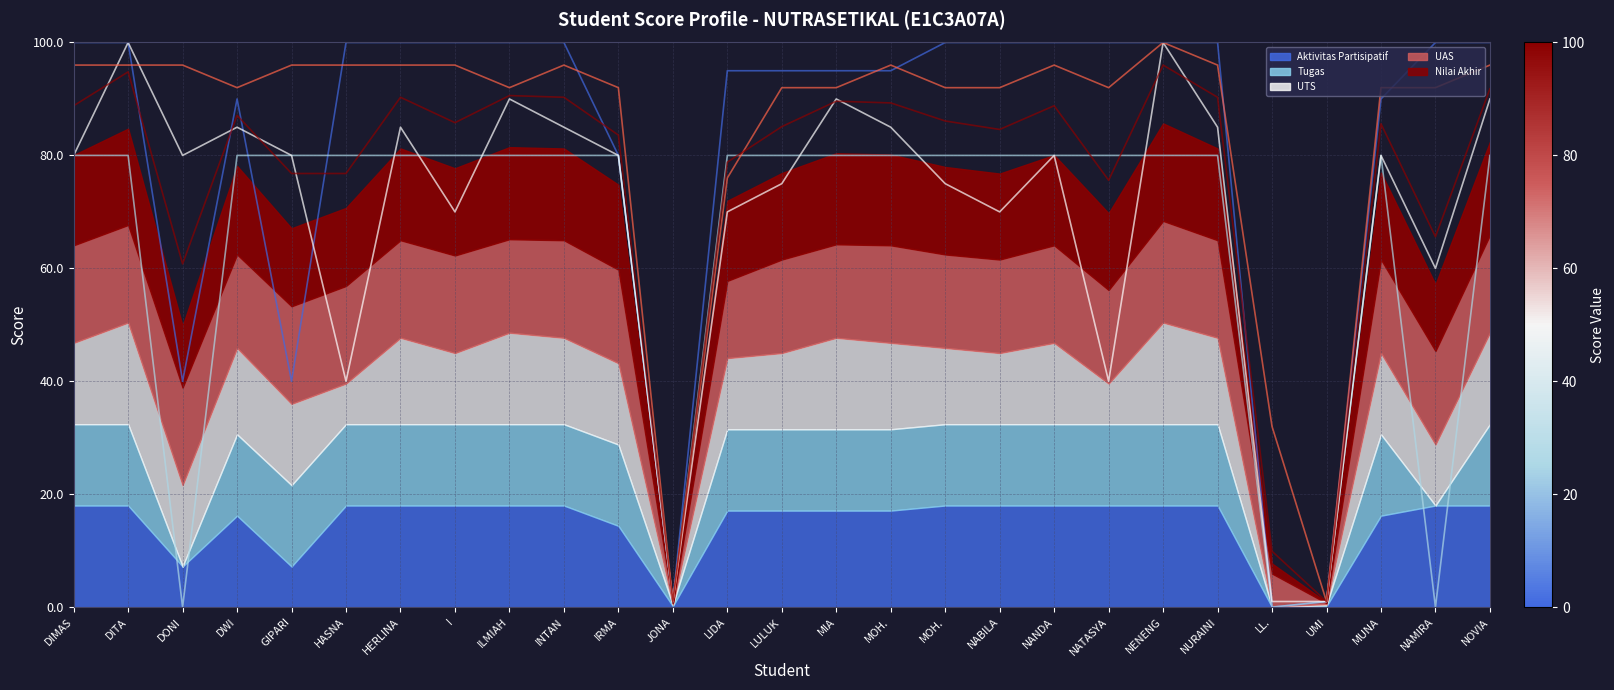

Reading left to right, what are all the values shown in this chart?

Aktivitas Partisipatif (line): DIMAS=100.0	DITA=100.0	DONI=40.0	DWI=90.0	GIPARI=40.0	HASNA=100.0	HERLINA=100.0	I=100.0	ILMIAH=100.0	INTAN=100.0	IRMA=80.0	JONA=1.0	LIDA=95.0	LULUK=95.0	MIA=95.0	MOH.=95.0	MOH.=100.0	NABILA=100.0	NANDA=100.0	NATASYA=100.0	NENENG=100.0	NURAINI=100.0	LL.=0.0	UMI=1.0	MUNA=90.0	NAMIRA=100.0	NOVIA=100.0
Tugas (line): DIMAS=80.0	DITA=80.0	DONI=0.0	DWI=80.0	GIPARI=80.0	HASNA=80.0	HERLINA=80.0	I=80.0	ILMIAH=80.0	INTAN=80.0	IRMA=80.0	JONA=1.0	LIDA=80.0	LULUK=80.0	MIA=80.0	MOH.=80.0	MOH.=80.0	NABILA=80.0	NANDA=80.0	NATASYA=80.0	NENENG=80.0	NURAINI=80.0	LL.=0.0	UMI=1.0	MUNA=80.0	NAMIRA=0.0	NOVIA=80.0
UTS (line): DIMAS=80.0	DITA=100.0	DONI=80.0	DWI=85.0	GIPARI=80.0	HASNA=40.0	HERLINA=85.0	I=70.0	ILMIAH=90.0	INTAN=85.0	IRMA=80.0	JONA=1.0	LIDA=70.0	LULUK=75.0	MIA=90.0	MOH.=85.0	MOH.=75.0	NABILA=70.0	NANDA=80.0	NATASYA=40.0	NENENG=100.0	NURAINI=85.0	LL.=1.0	UMI=1.0	MUNA=80.0	NAMIRA=60.0	NOVIA=90.0
UAS (line): DIMAS=96.0	DITA=96.0	DONI=96.0	DWI=92.0	GIPARI=96.0	HASNA=96.0	HERLINA=96.0	I=96.0	ILMIAH=92.0	INTAN=96.0	IRMA=92.0	JONA=1.0	LIDA=76.0	LULUK=92.0	MIA=92.0	MOH.=96.0	MOH.=92.0	NABILA=92.0	NANDA=96.0	NATASYA=92.0	NENENG=100.0	NURAINI=96.0	LL.=32.0	UMI=1.0	MUNA=92.0	NAMIRA=92.0	NOVIA=96.0
Nilai Akhir (line): DIMAS=88.8	DITA=94.8	DONI=60.8	DWI=87.1	GIPARI=76.8	HASNA=76.8	HERLINA=90.3	I=85.8	ILMIAH=90.6	INTAN=90.3	IRMA=83.6	JONA=1.0	LIDA=78.8	LULUK=85.1	MIA=89.6	MOH.=89.3	MOH.=86.1	NABILA=84.6	NANDA=88.8	NATASYA=75.6	NENENG=96.0	NURAINI=90.3	LL.=9.9	UMI=1.0	MUNA=85.6	NAMIRA=65.6	NOVIA=91.8